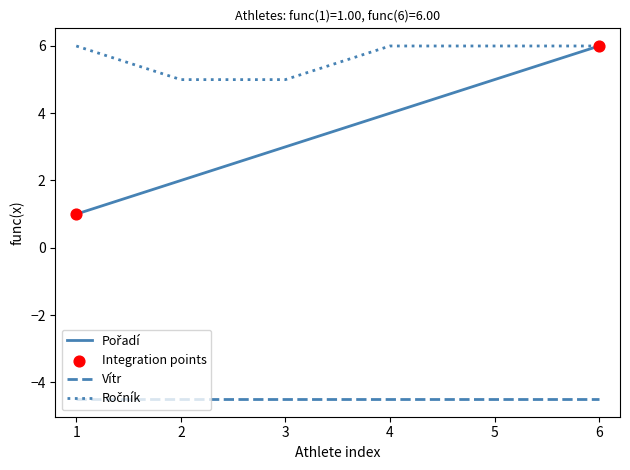

What is the difference between the highest and lowest values at 4?

10.5